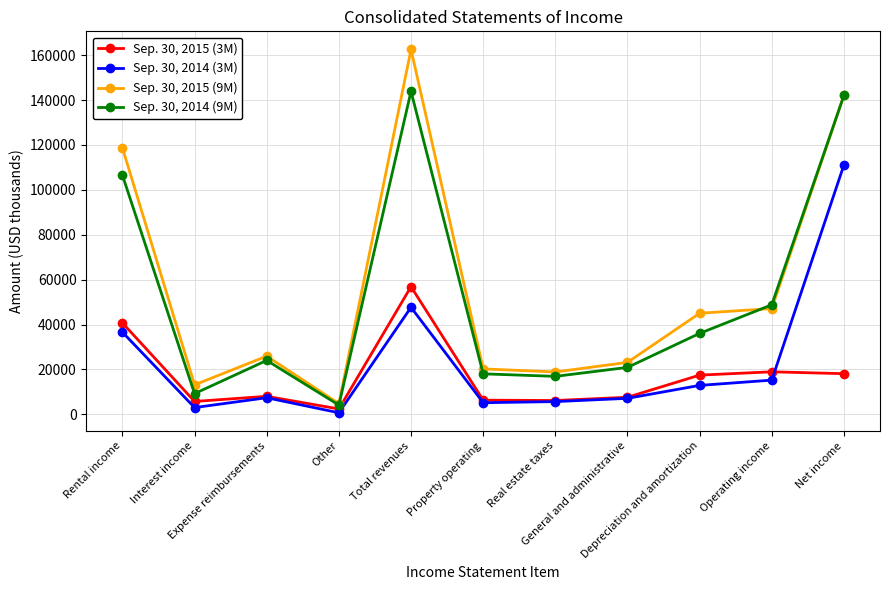

In Sep. 30, 2015 (3M), how many points are higher than both neighbors (excluding endpoints)?

3